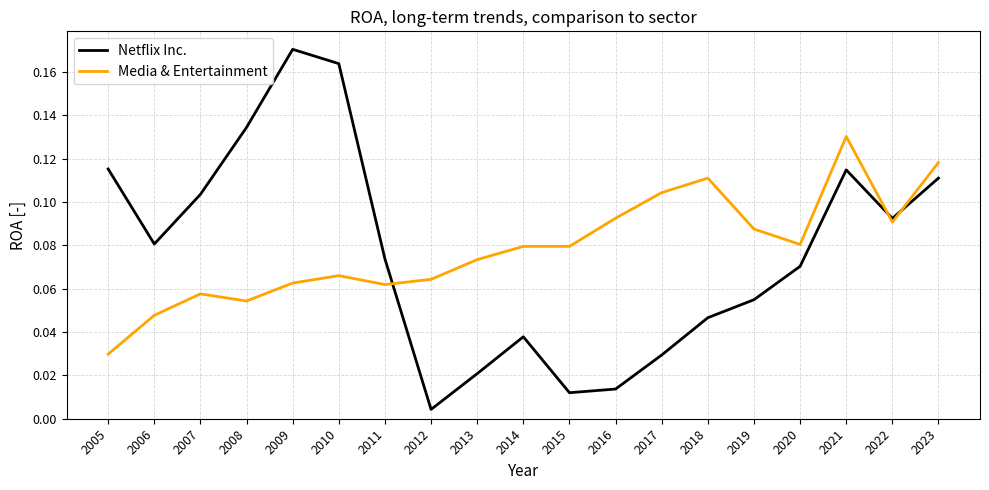

Where is Netflix Inc. nearest to the value 0?

2012